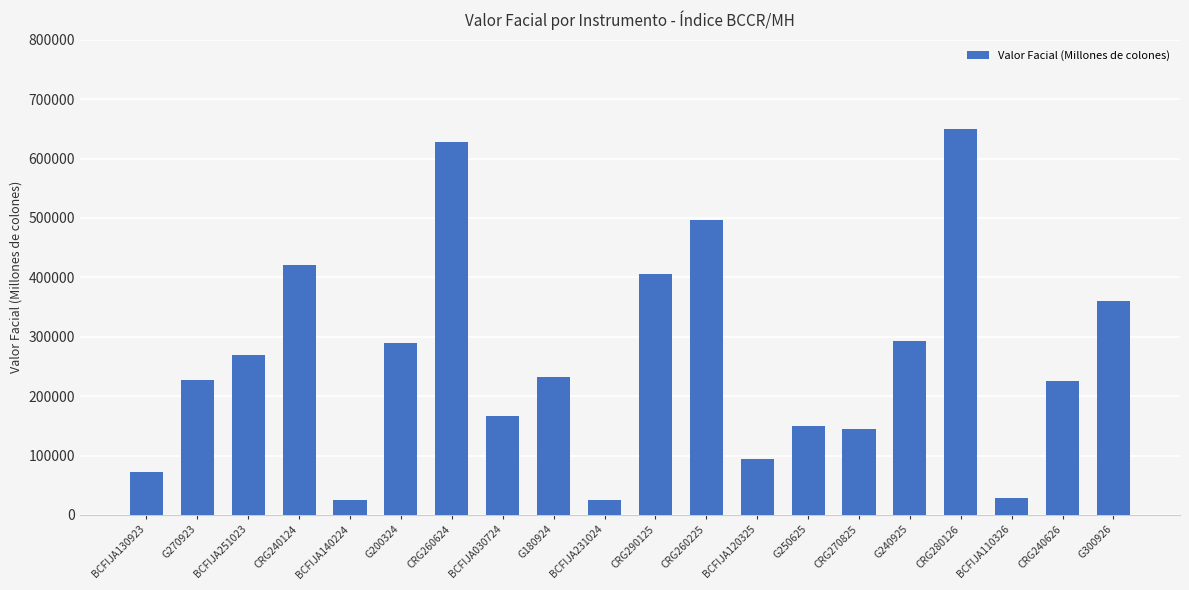

The value at G240925 is 80194.2. True or false?

False